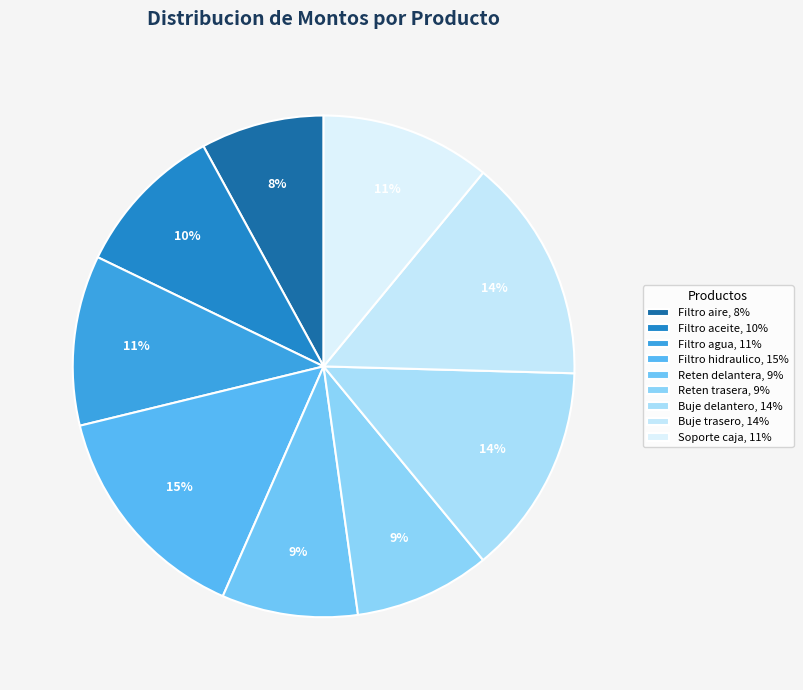

Which category has the smallest portion of the pie?

Filtro de aire para camion